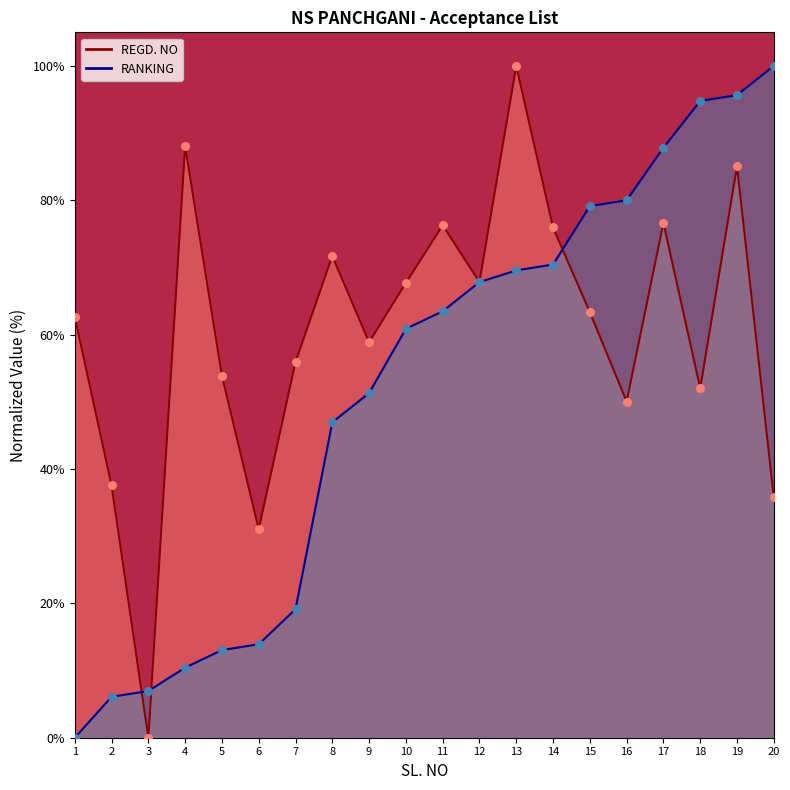

Which series has the largest Y range (max minus min)?

REGD. NO